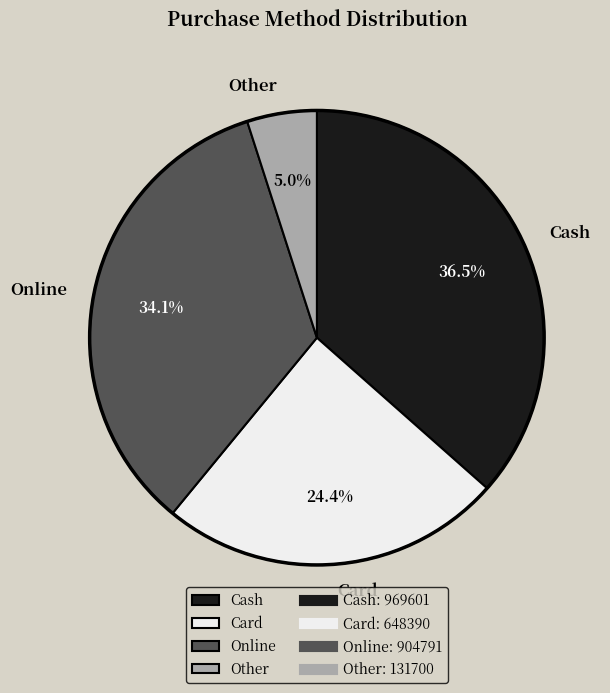

What percentage is the Card slice, to the nearest percent?

24%